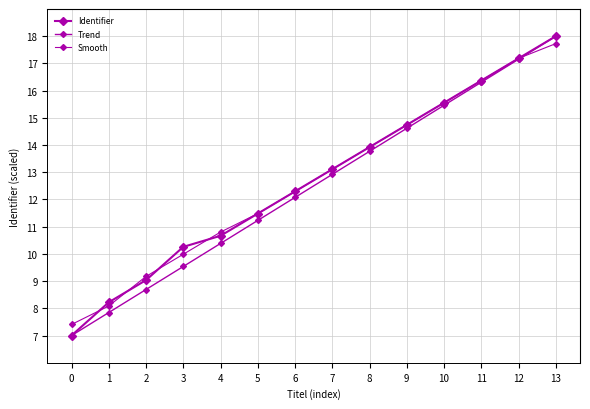

What is the value of the Smooth point at the 8th from the left?

13.1